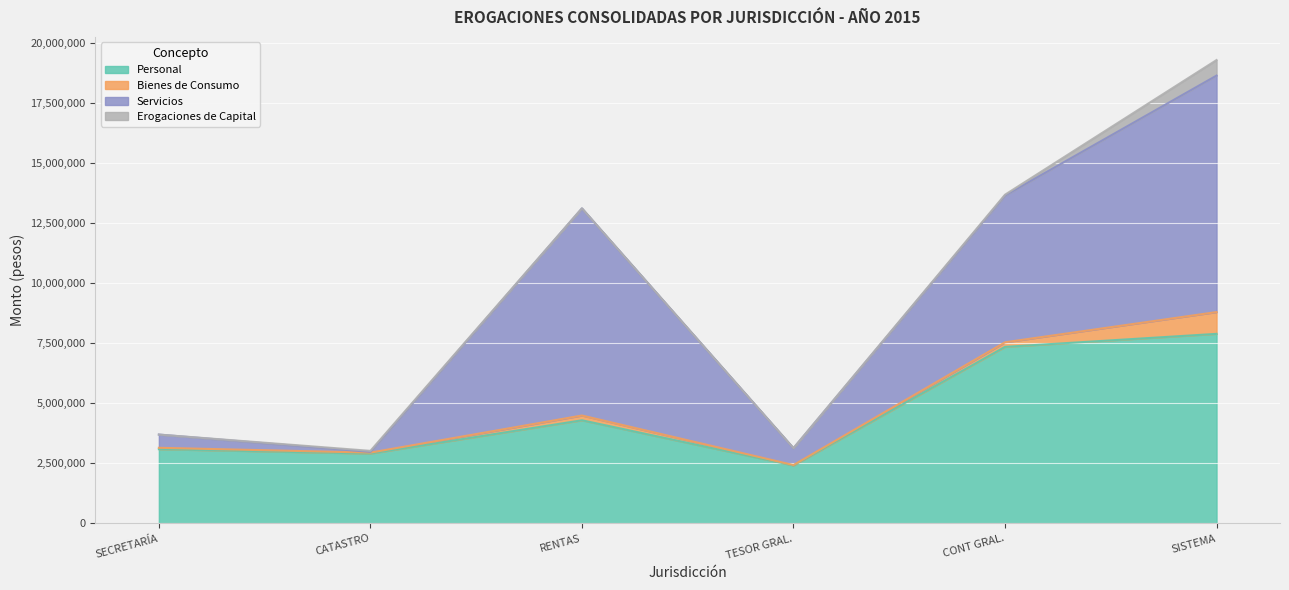

How many values in the Personal series are below 4291120?

3